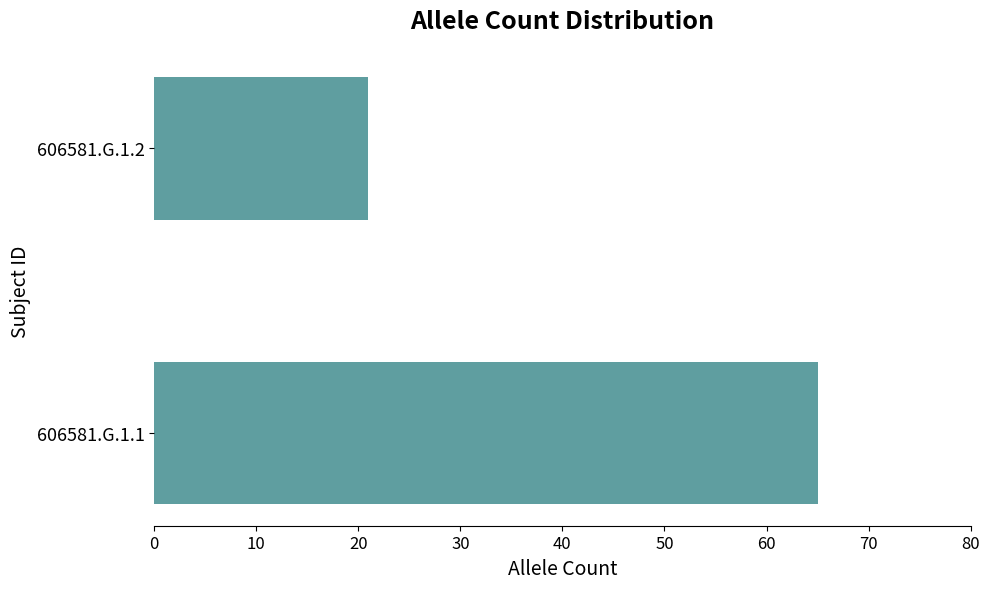

The value at 606581.G.1.2 is 10. True or false?

False